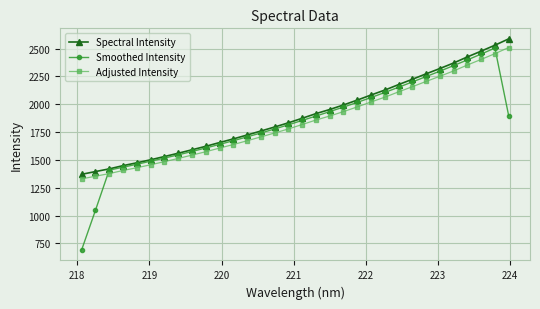

What is the value of the Smoothed Intensity point at the 30th from the left?

2450.4